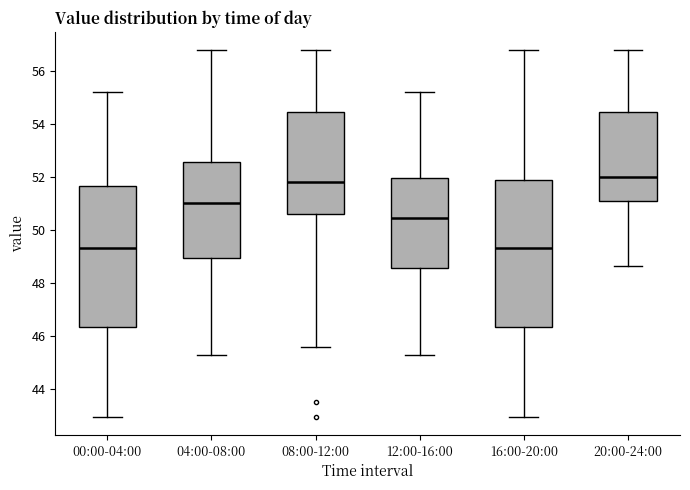

Comparing the boxes themselves (not the whiskers), which one is the tallest?

16:00-20:00